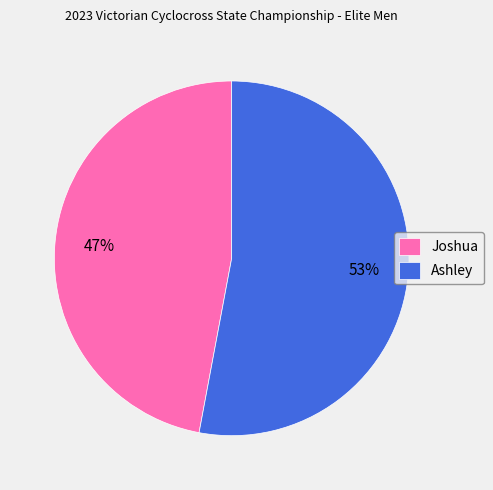

To the nearest percent, what is the average slice percentage?

50%